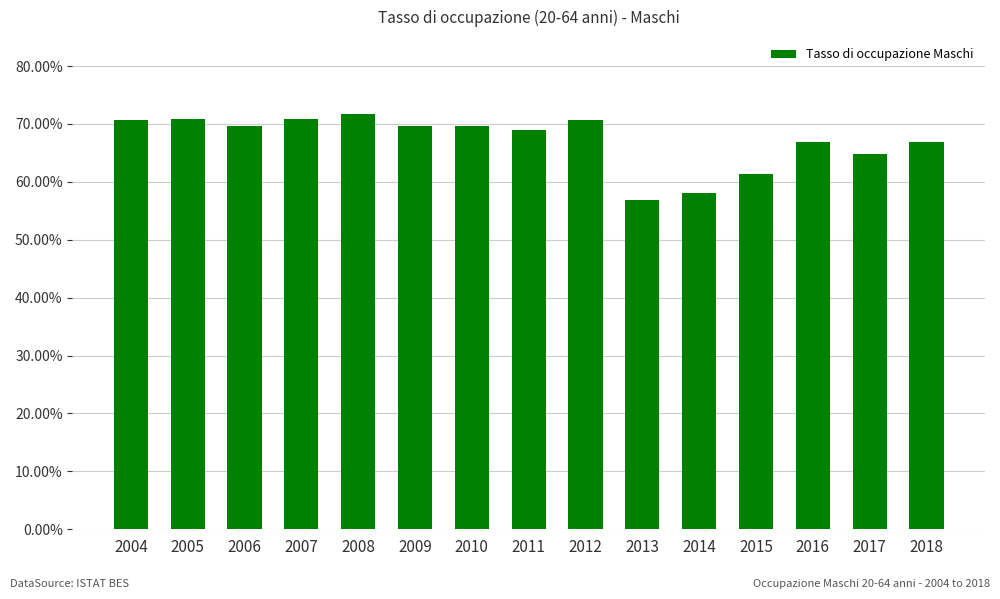

What is the sum of all values?

1007.5